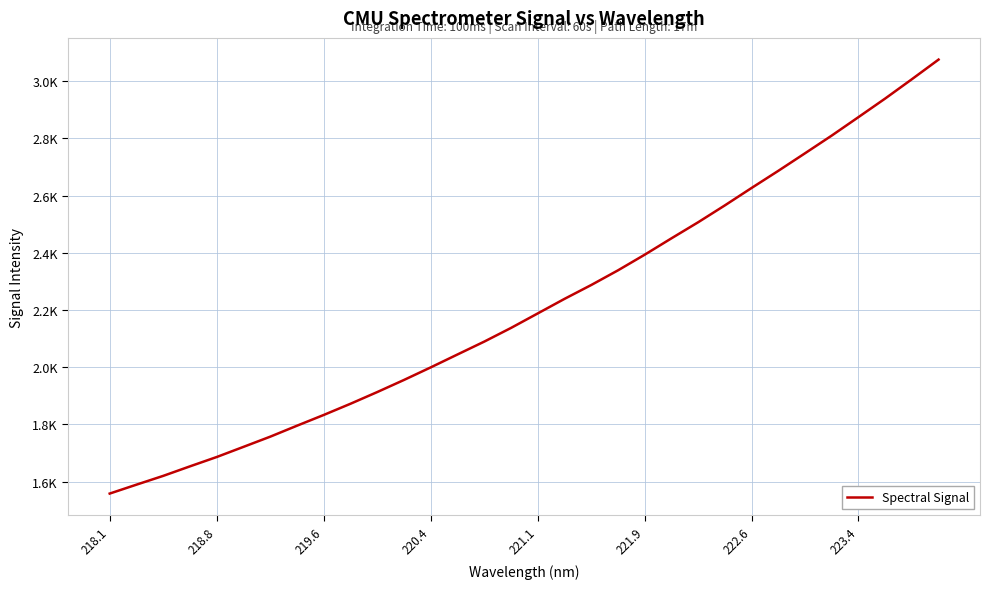

Does the chart have visible grid lines?

Yes